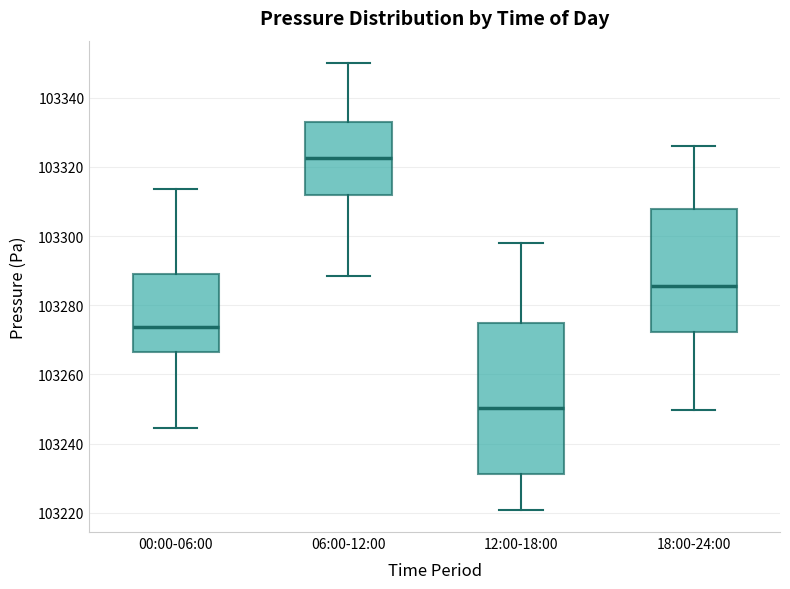

Reading left to right, read every box against the y-axis: the position of its median line, the range the box covers, and the ends of its whiskers. The values are not printed on the chart, so give them approximately, as read against the axis.

00:00-06:00: median 103274, box 103266 to 103290, whiskers 103244 to 103314
06:00-12:00: median 103322, box 103312 to 103334, whiskers 103288 to 103350
12:00-18:00: median 103250, box 103232 to 103274, whiskers 103220 to 103298
18:00-24:00: median 103286, box 103272 to 103308, whiskers 103250 to 103326